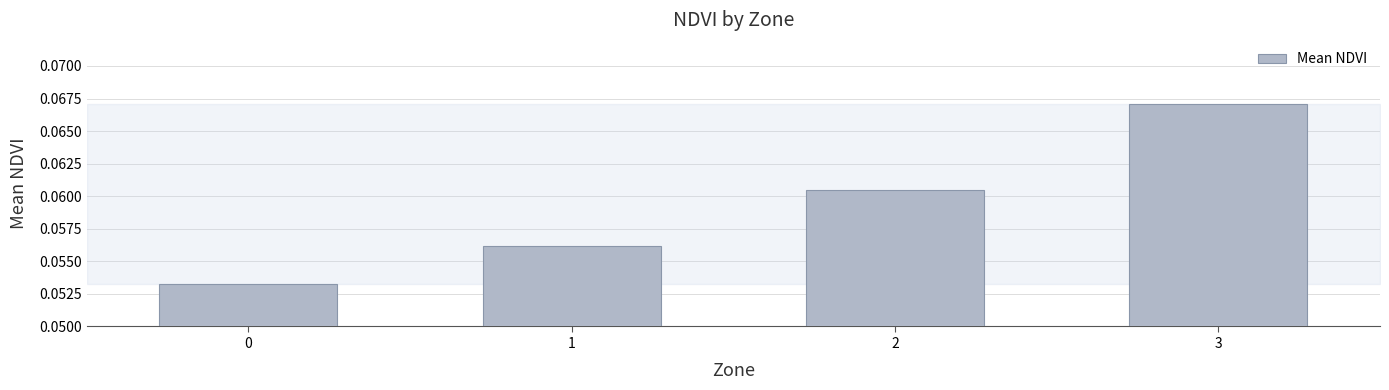

The value at 3 is 0.0. True or false?

False